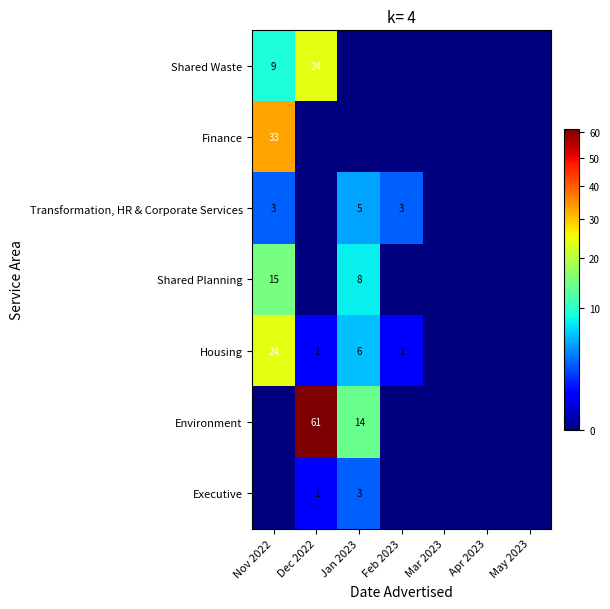

At how many categories does at least one series exceed 27?

2